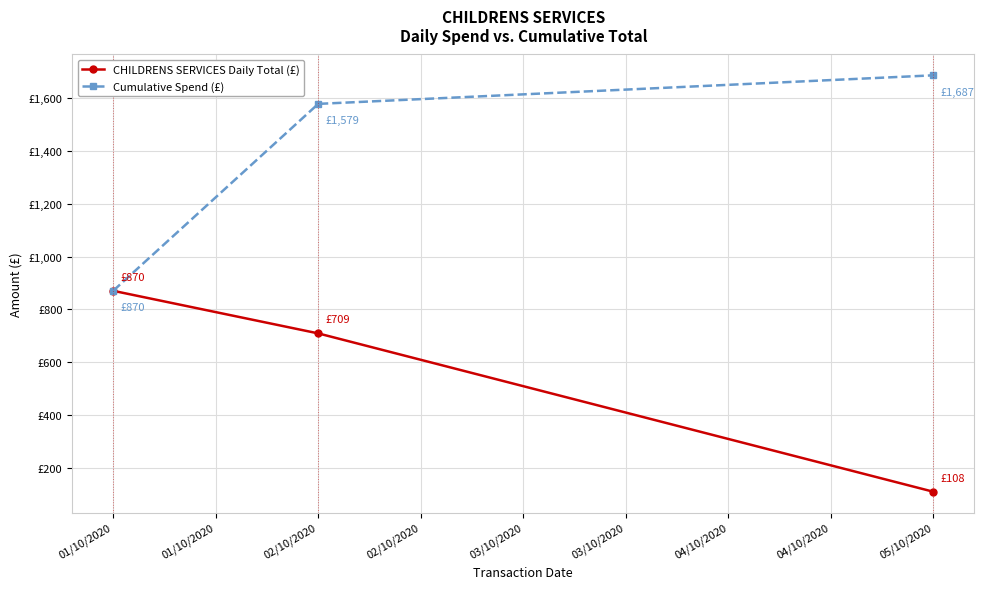

What are all the series names shown in the legend?

CHILDRENS SERVICES Daily Total (£), Cumulative Spend (£)